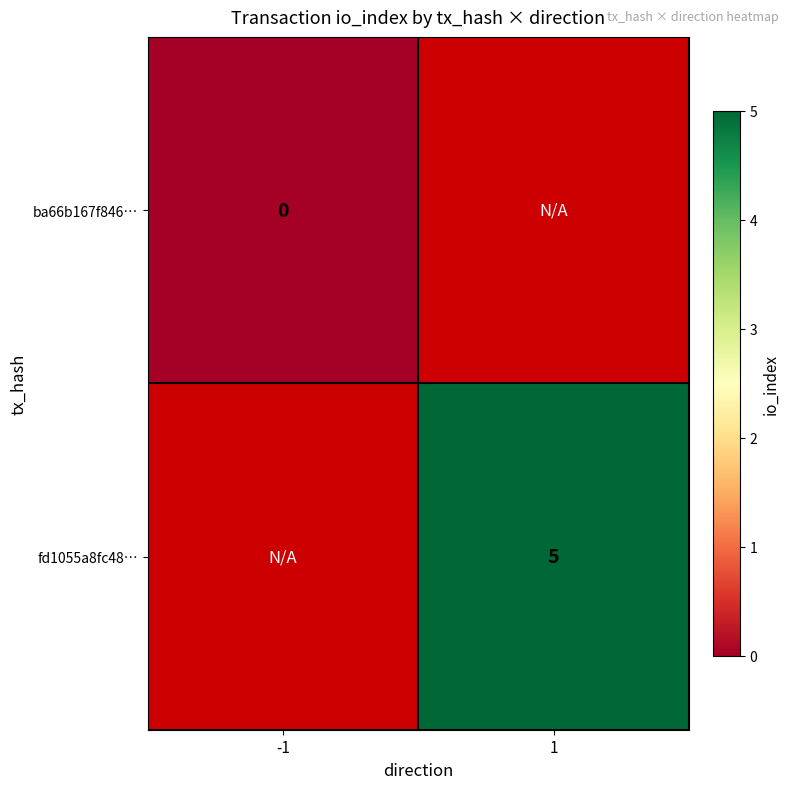

The value of fd1055a8fc48… at 1 is 5. True or false?

True